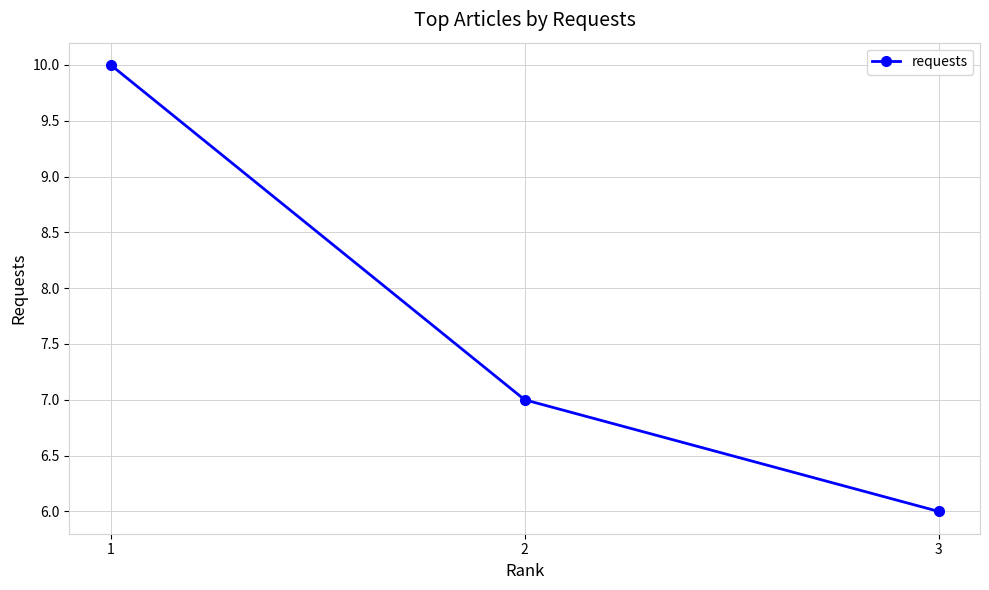

The value at 2 is 5. True or false?

False